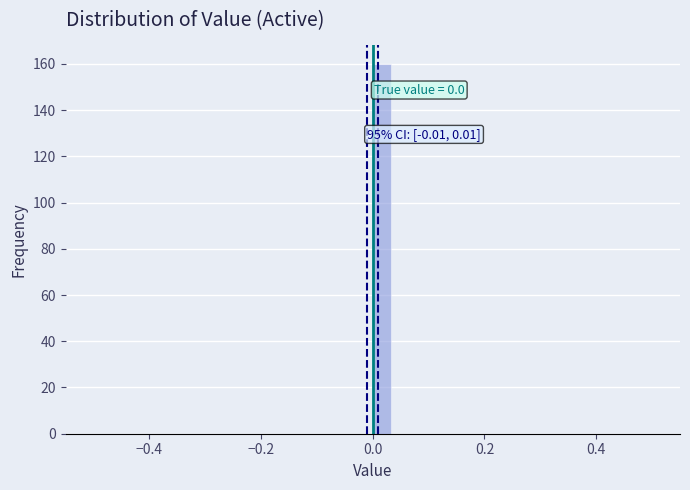

Read against the x-axis, roughly where is the centre of the tallest bar?

0.02